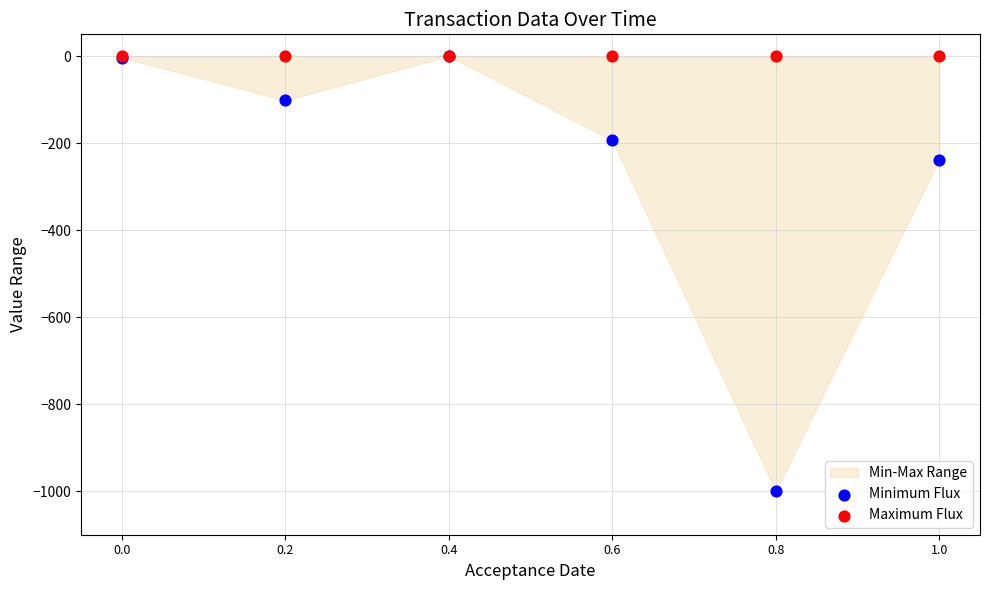

In the Minimum Flux series, what Y value is closest to -500?

-238.0